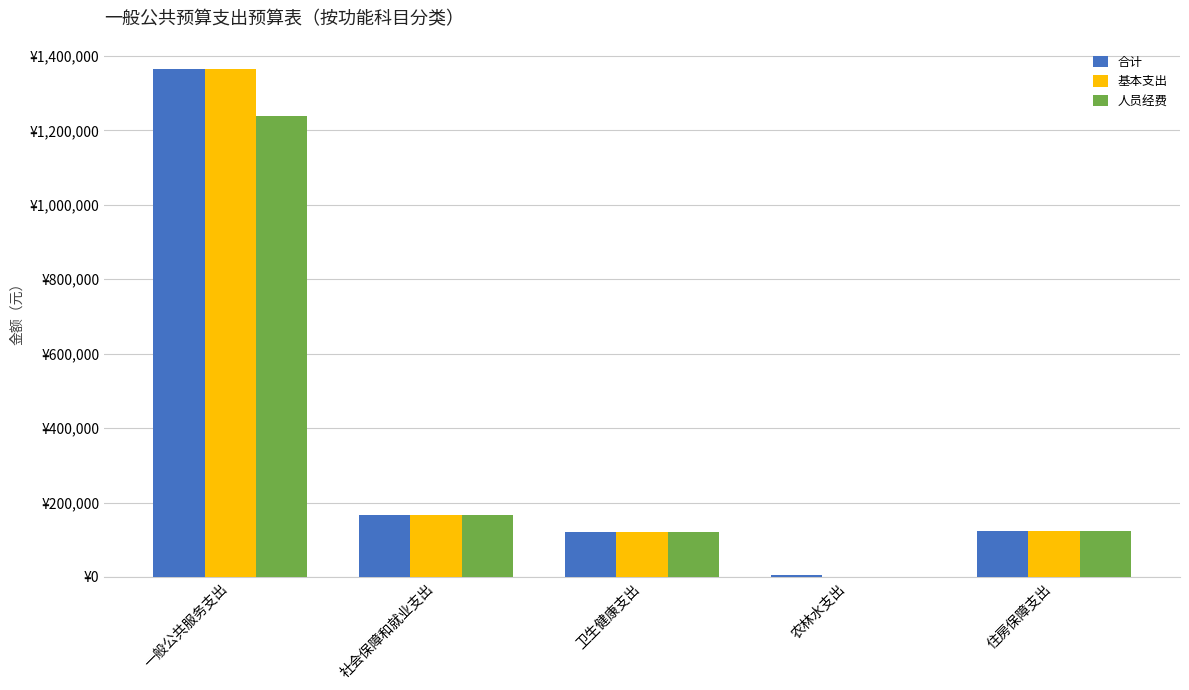

What is the difference between the 合计 values at 农林水支出 and 卫生健康支出?

114850.7